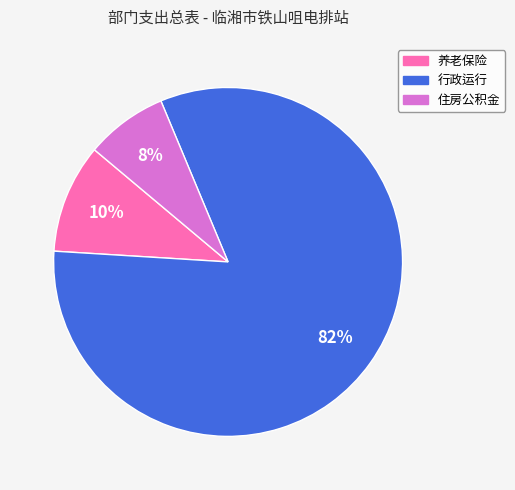

To the nearest percent, what is the average slice percentage?

33%